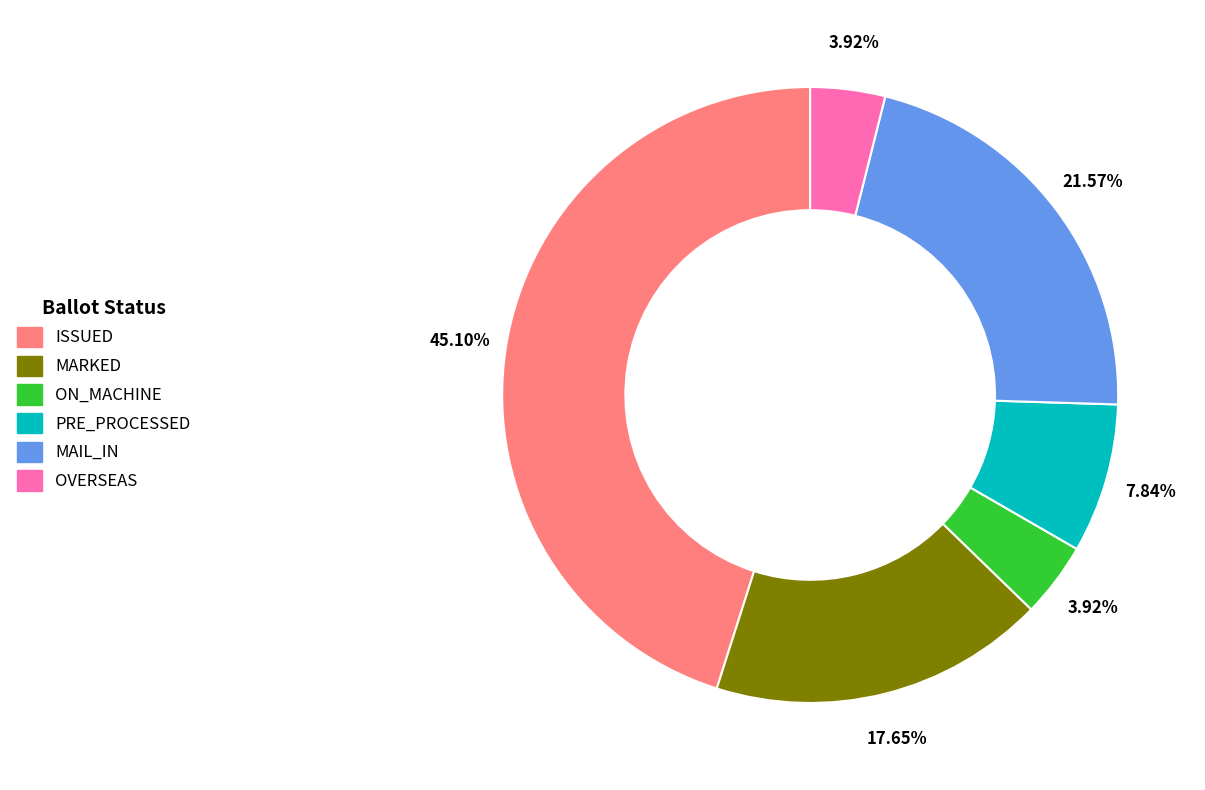

What is the ratio of the value at PRE_PROCESSED to the value at MAIL_IN?

0.4